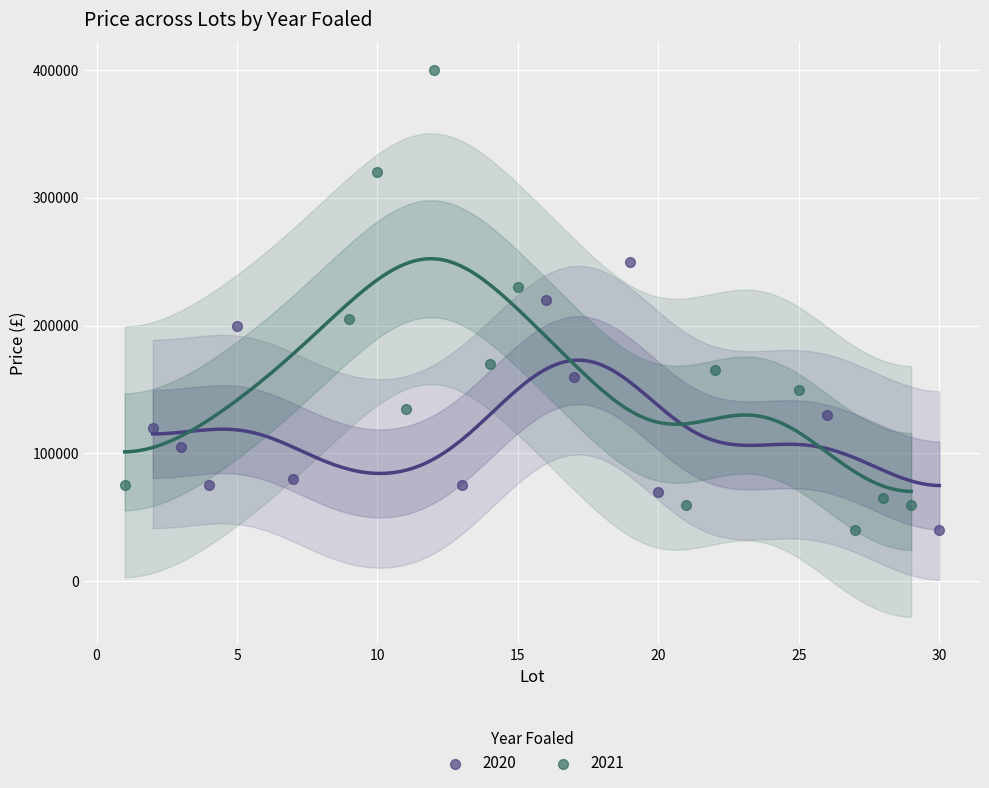

Which series reaches the maximum Y coordinate?

2021